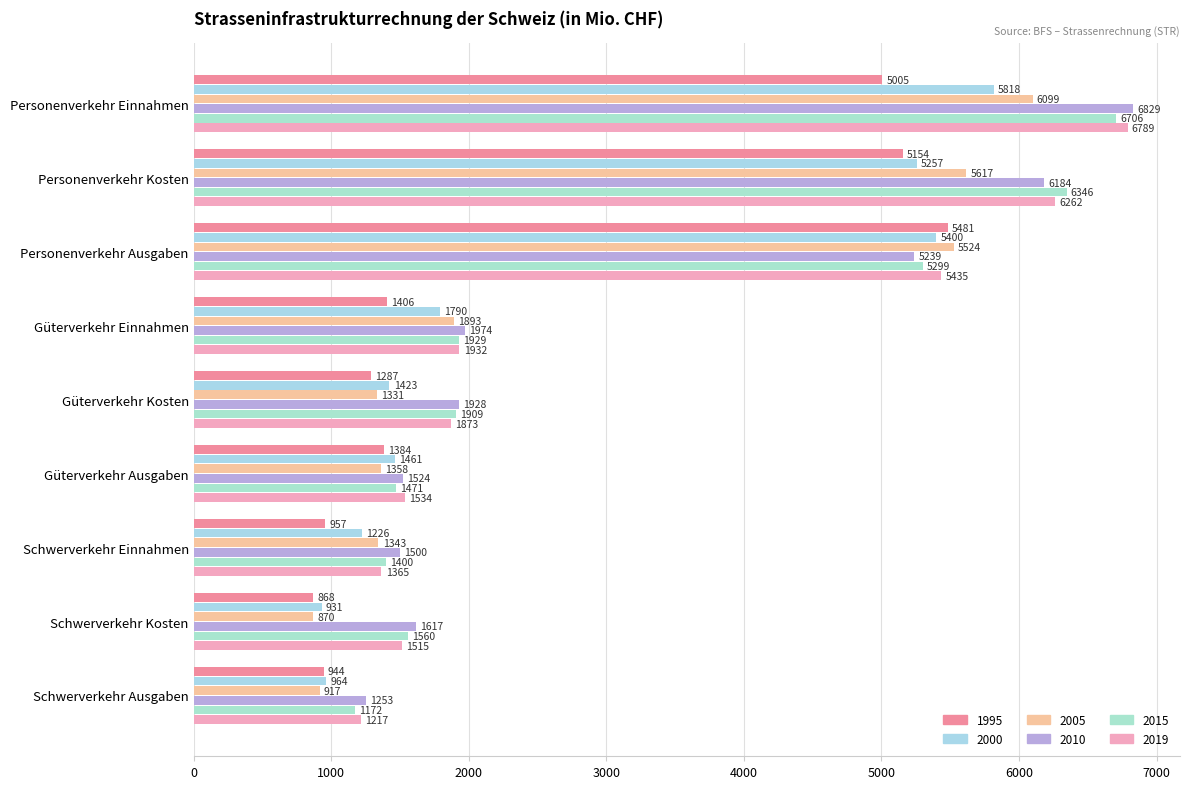

At which label does 2010 first exceed 1928?

Personenverkehr Einnahmen